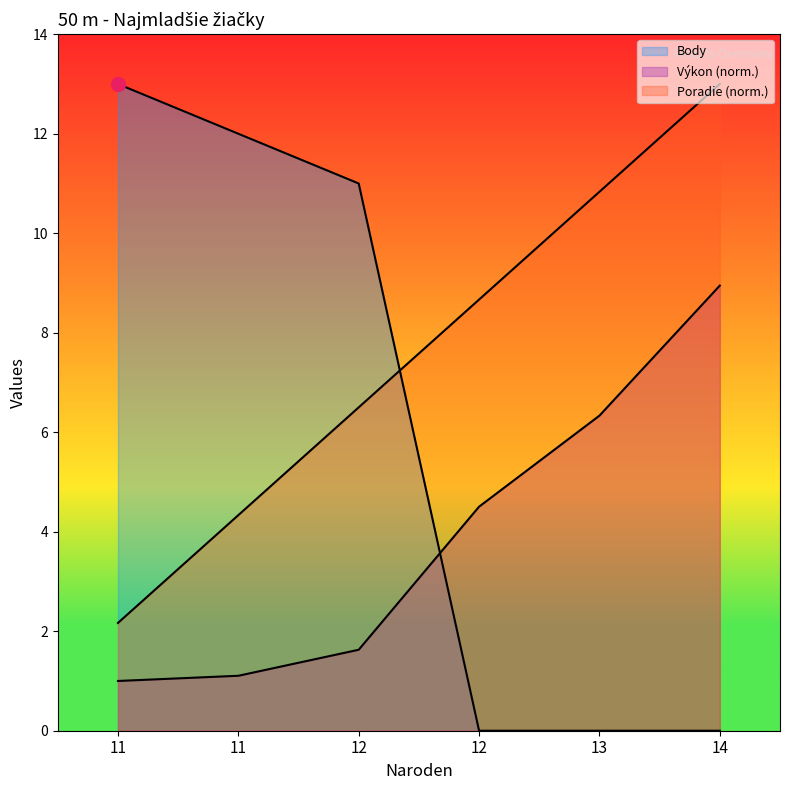

How many lines are shown in the chart?

3